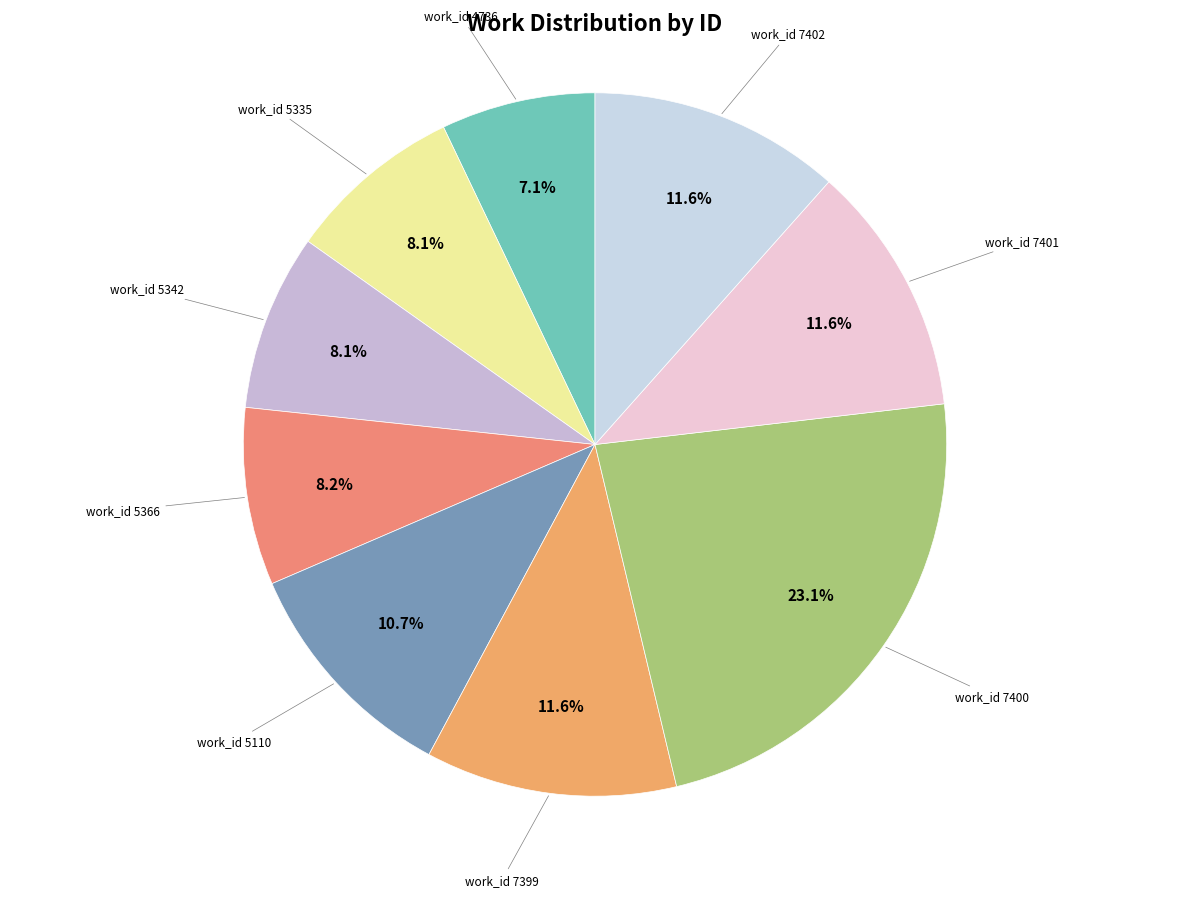

Count the number of slices in the pie.

9